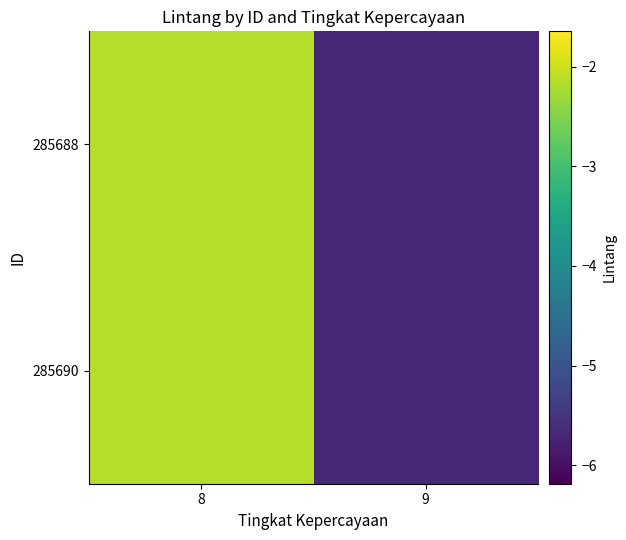

Reading right to left, extract all data points from this chart.

285688: 1=-5.7	0=-2.1
285690: 1=-5.7	0=-2.1